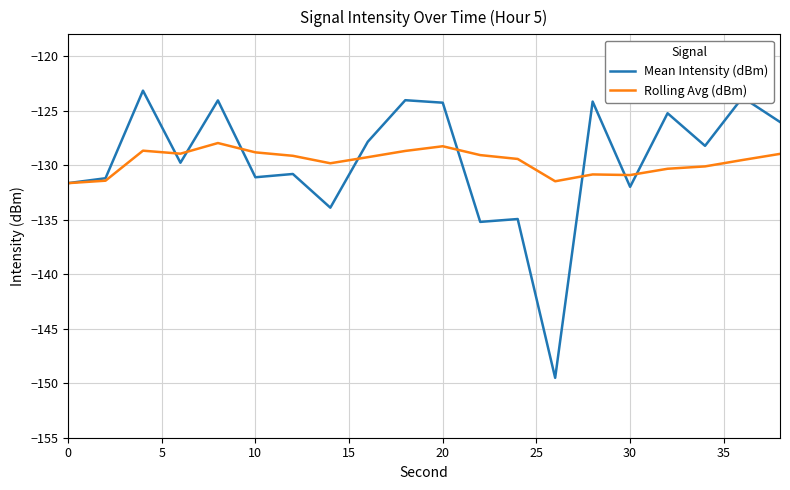

List the series in order of their peak value, highest first.

Mean Intensity (dBm), Rolling Avg (dBm)